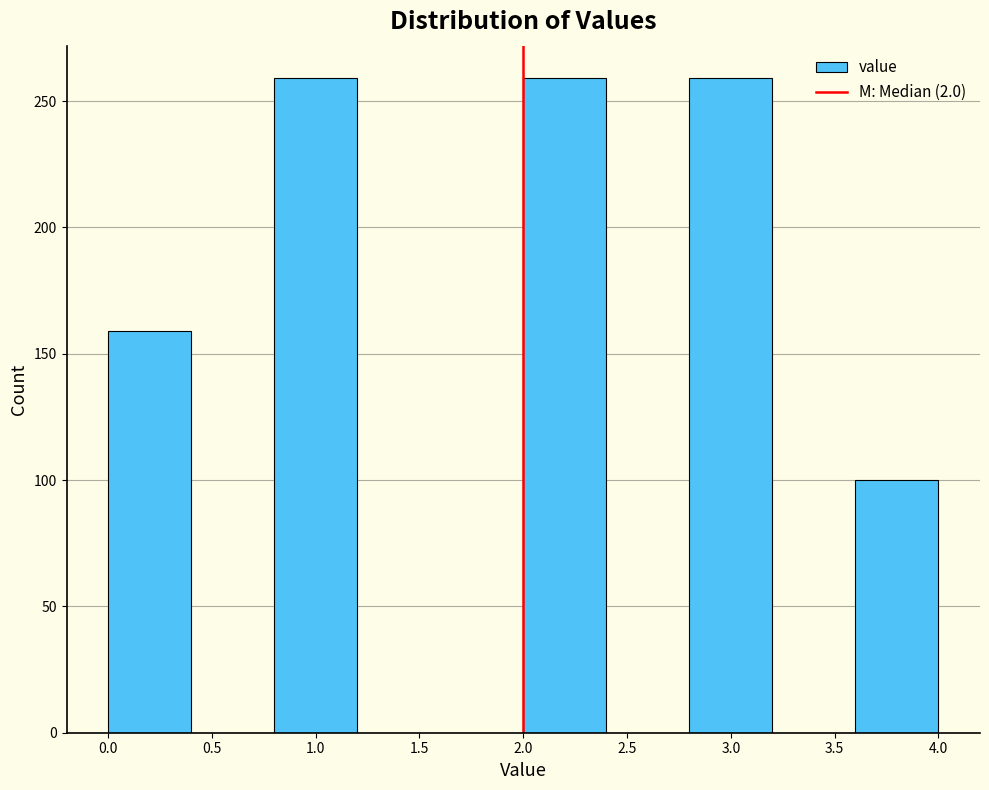

Reading left to right, transcribe this chart: for each bar, give the range it covers on the x-axis and its height. The values are not printed on the chart, so give them approximately, as read against the axis.

0.0 to 0.4: 160
0.4 to 0.8: 0
0.8 to 1.2: 260
1.2 to 1.6: 0
1.6 to 2.0: 0
2.0 to 2.4: 260
2.4 to 2.8: 0
2.8 to 3.2: 260
3.2 to 3.6: 0
3.6 to 4.0: 100